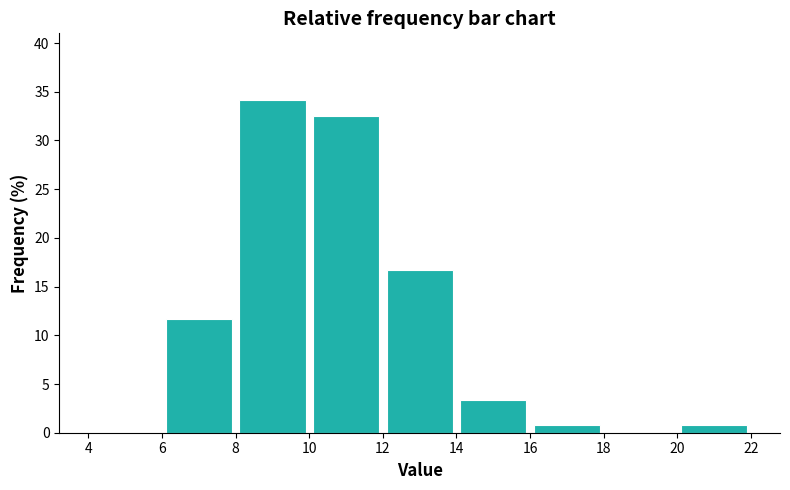

Reading left to right, transcribe this chart: for each bar, give the range it covers on the x-axis and its height. The values are not printed on the chart, so give them approximately, as read against the axis.

4 to 6: 0
6 to 8: 11.5
8 to 10: 34.0
10 to 12: 32.5
12 to 14: 16.5
14 to 16: 3.5
16 to 18: 1.0
18 to 20: 0
20 to 22: 1.0